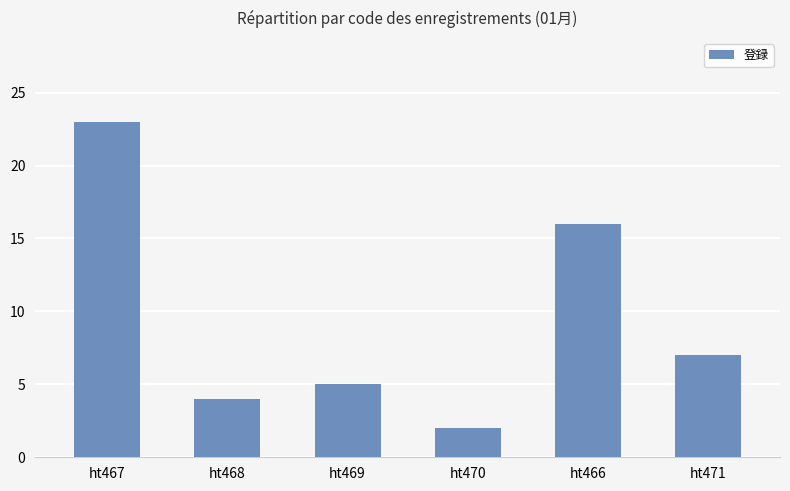

What is the maximum value shown in the chart?

23